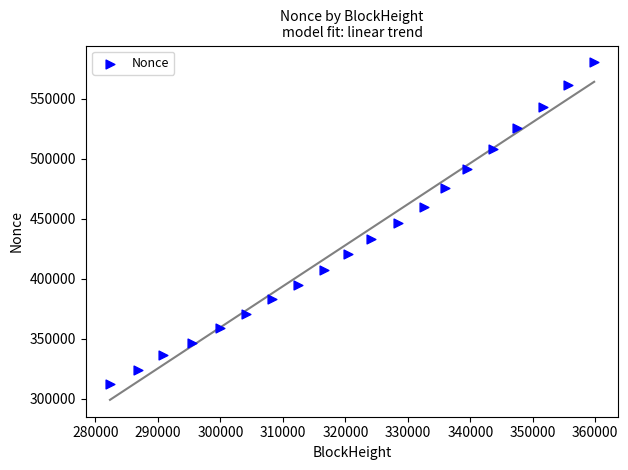

What is the range of X values (max minus min)?

77509